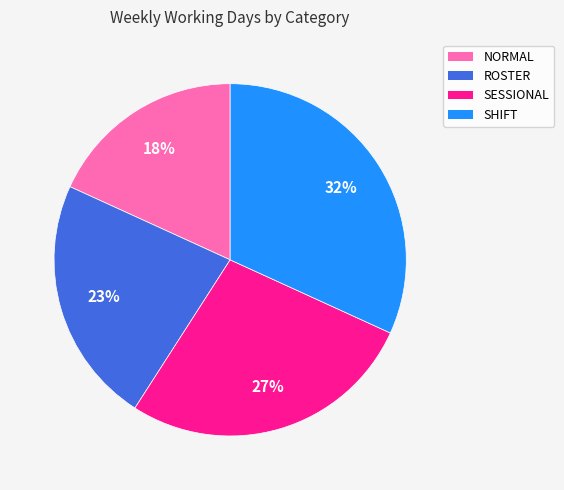

To the nearest percent, what portion does NORMAL represent?

18%